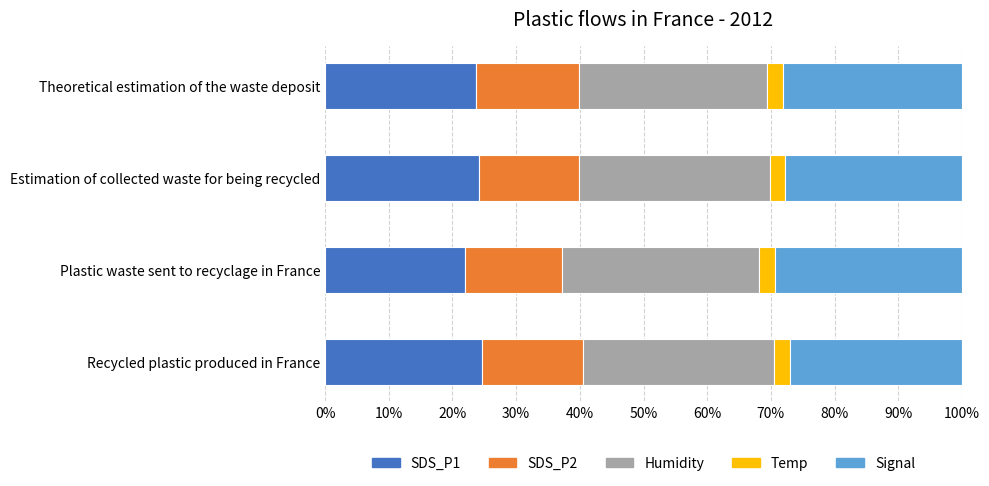

What is the total value across all series at Estimation of collected waste for being recycled?

100.0